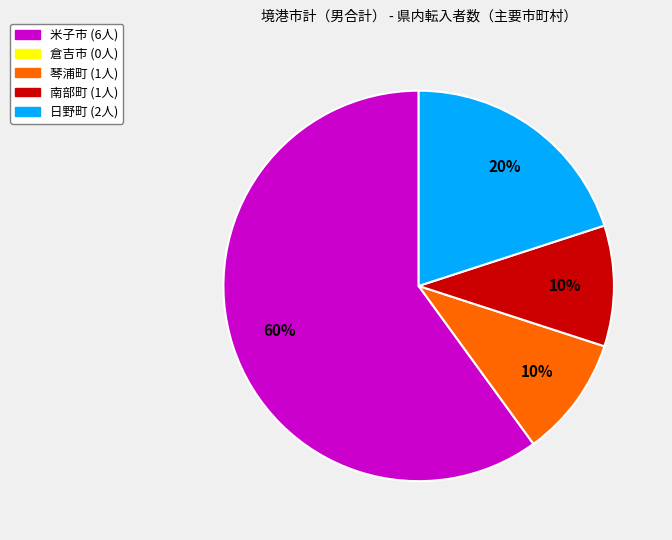

Is there a majority slice in this chart?

Yes